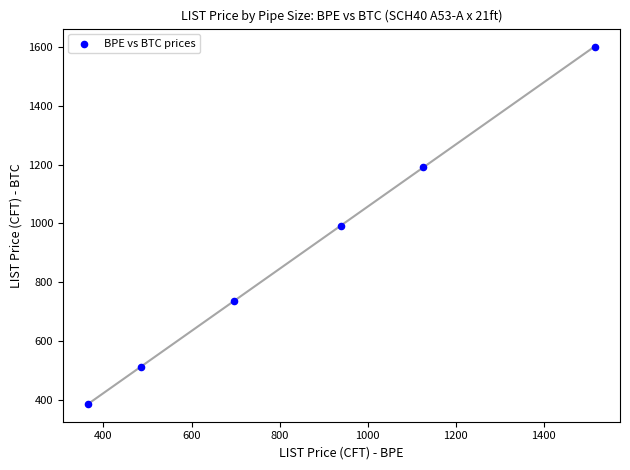

What is the range of X values (max minus min)?

1150.4